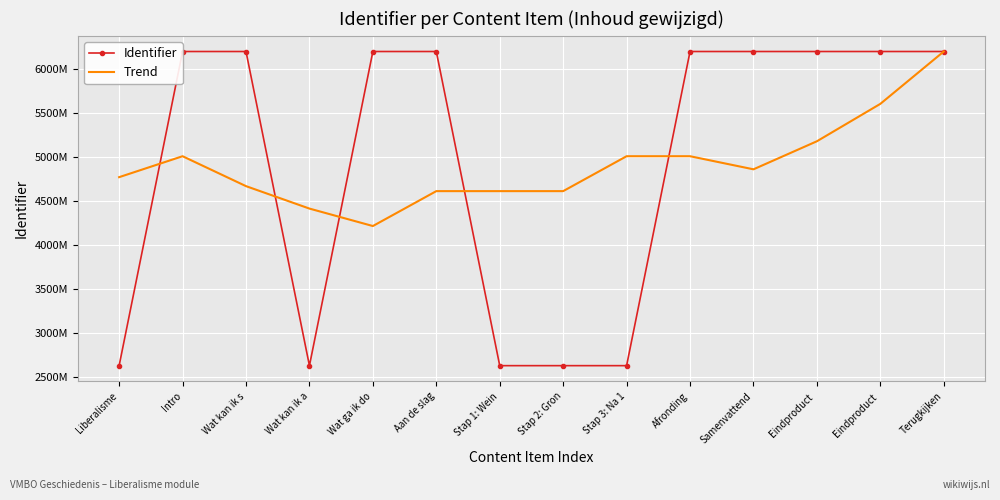

What is the difference between the second highest and second lowest values in the Trend series?

1192216.7